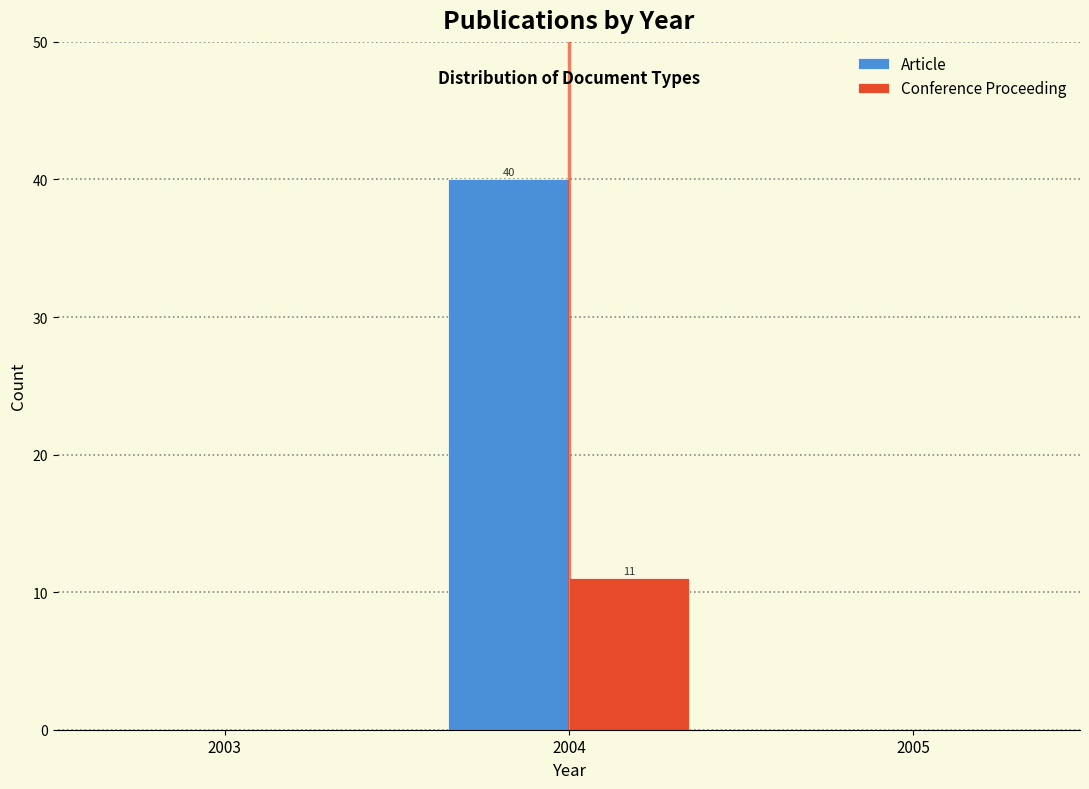

Reading left to right, what are all the values shown in this chart?

Article: 2003=0	2004=40	2005=0
Conference Proceeding: 2003=0	2004=11	2005=0